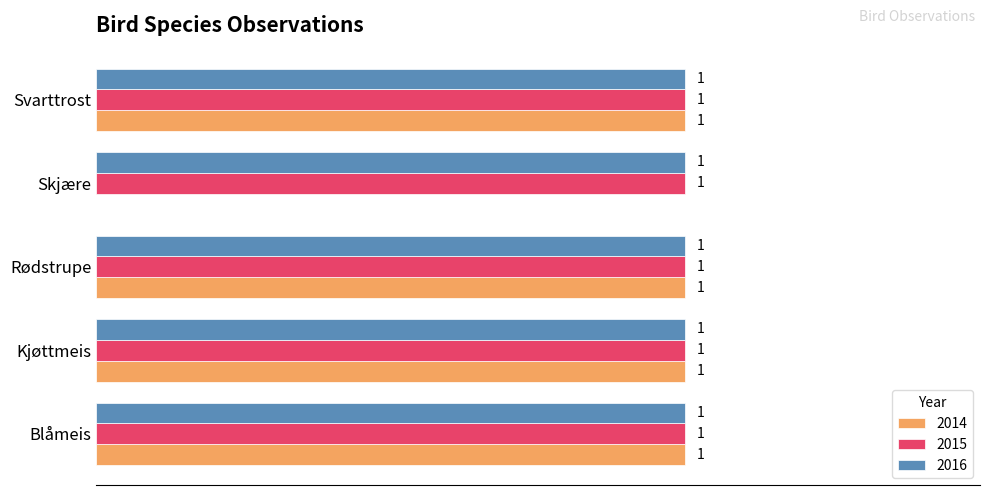

At which label is 2014 closest to 0?

Skjære